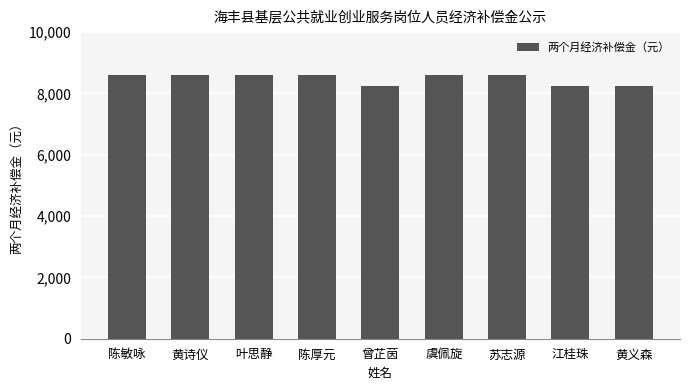

Approximately how many times larger is the value at 陈厚元 compared to 黄诗仪?

1.0